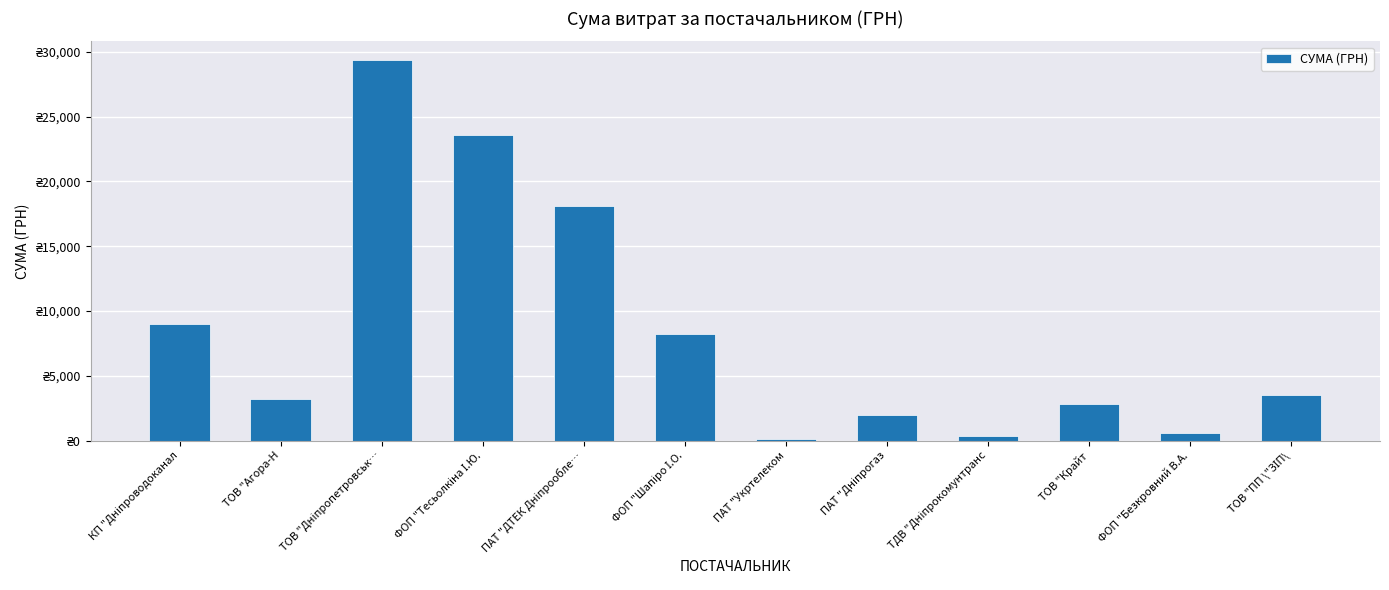

Which category has the lowest value across all series?

ПАТ "Укртелеком